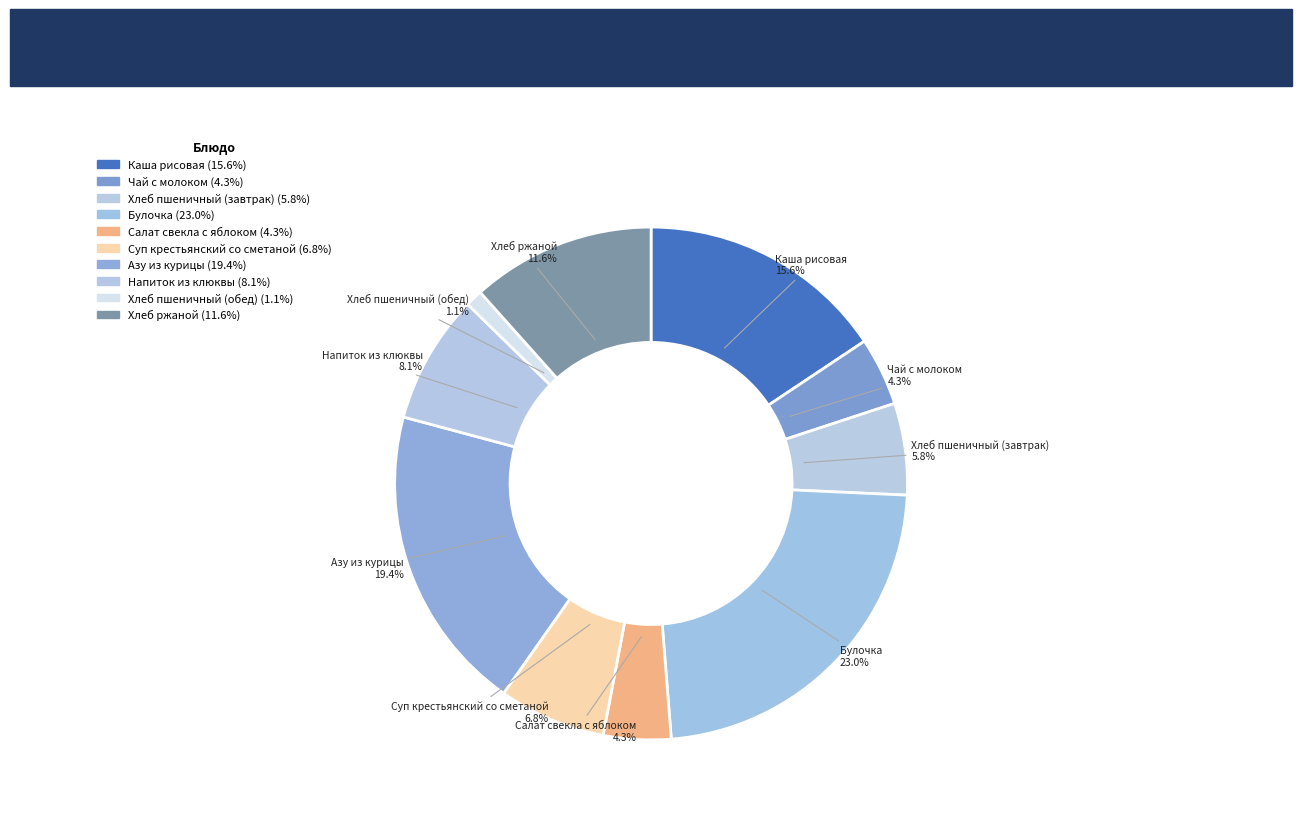

Approximately how many times larger is the value at Каша рисовая compared to Хлеб ржаной?

1.3